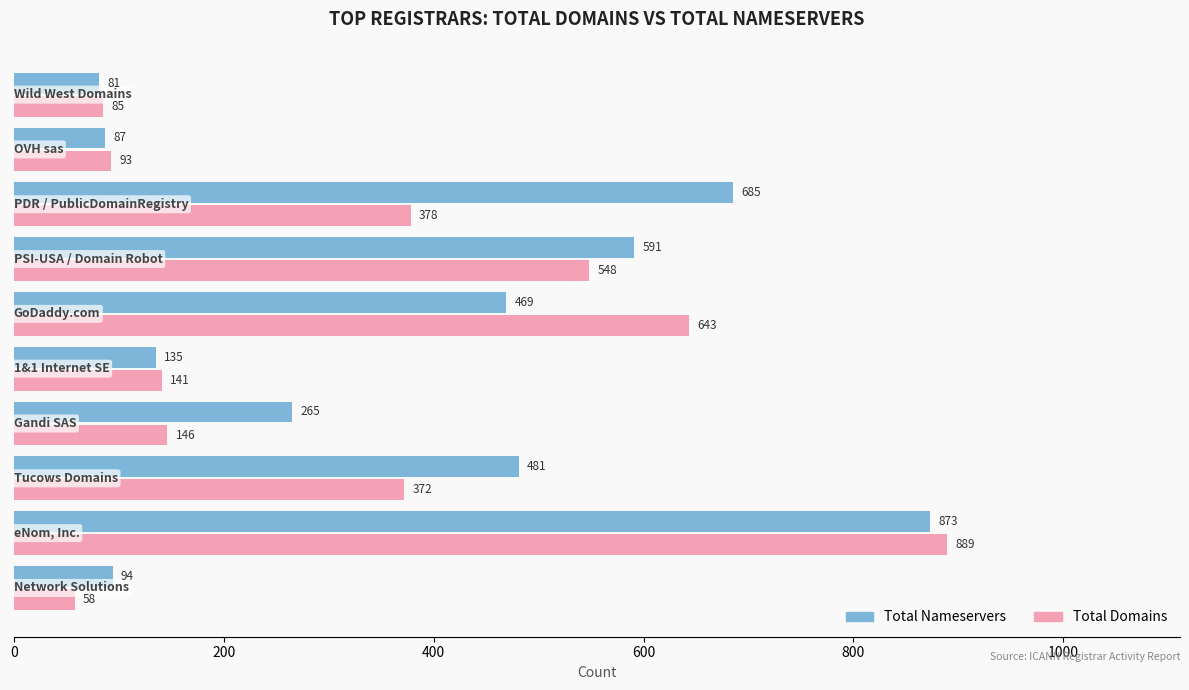

What is the minimum value shown in the chart?

58